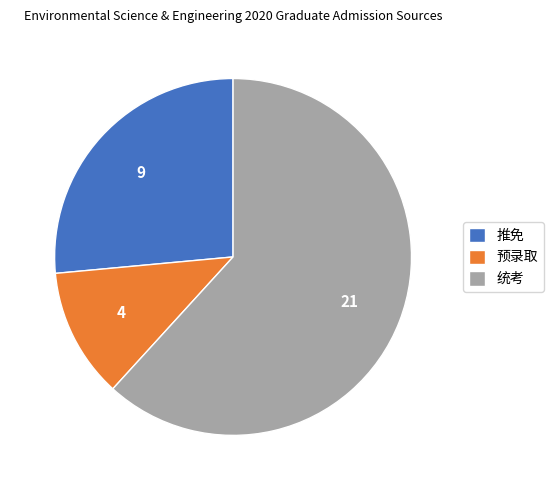

What is the largest slice in the pie chart?

统考